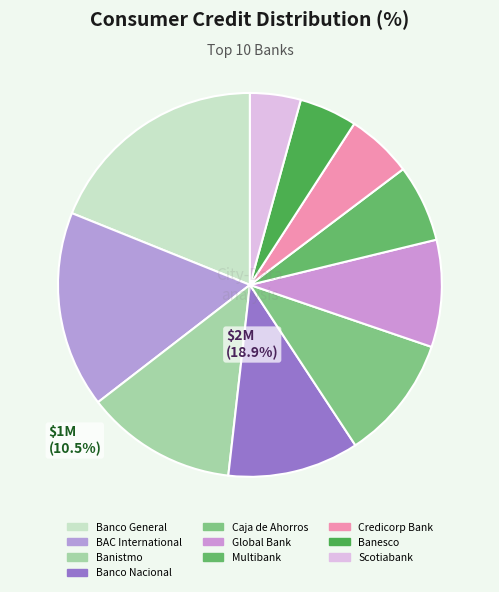

What portion of the pie excludes Scotiabank?

95.7%